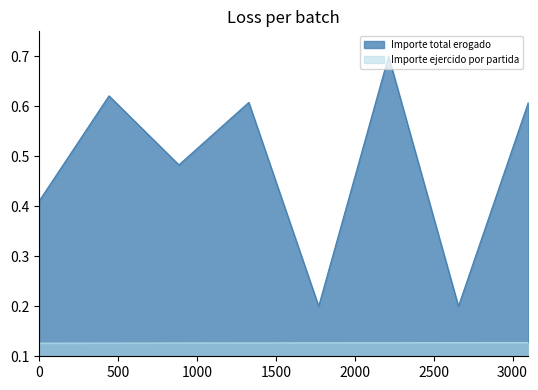

What is the sum of the Importe ejercido por partida values at 2020-02-28 and 2020-03-12?

0.3